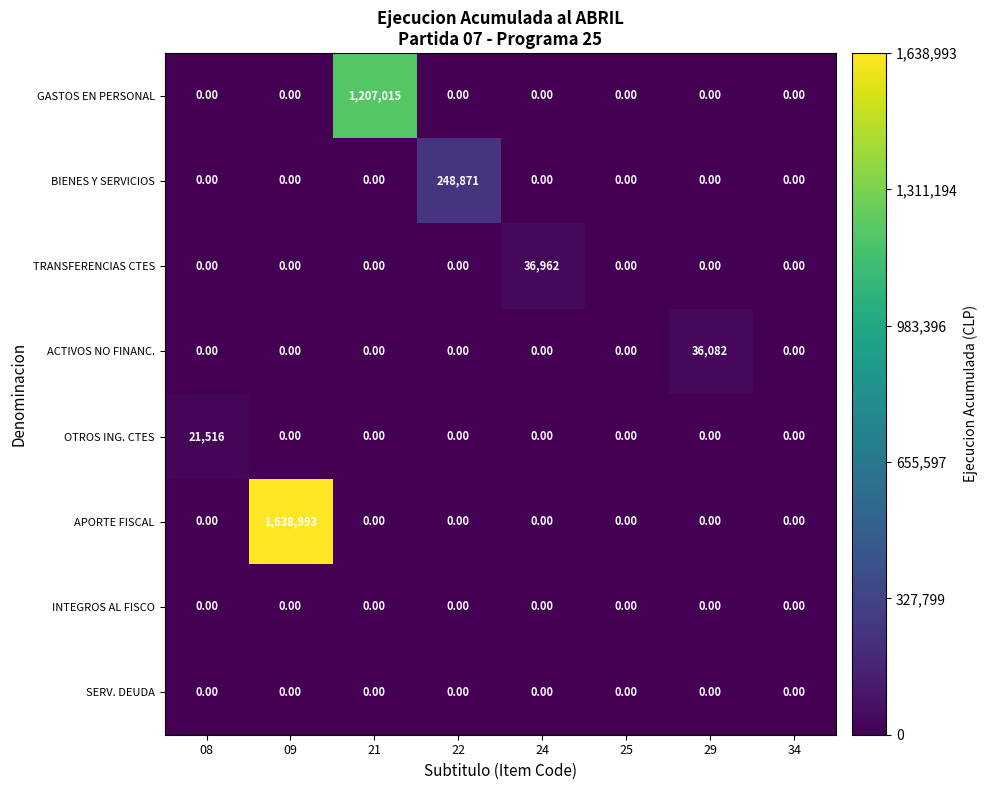

Which series has the largest range (max minus min)?

APORTE FISCAL